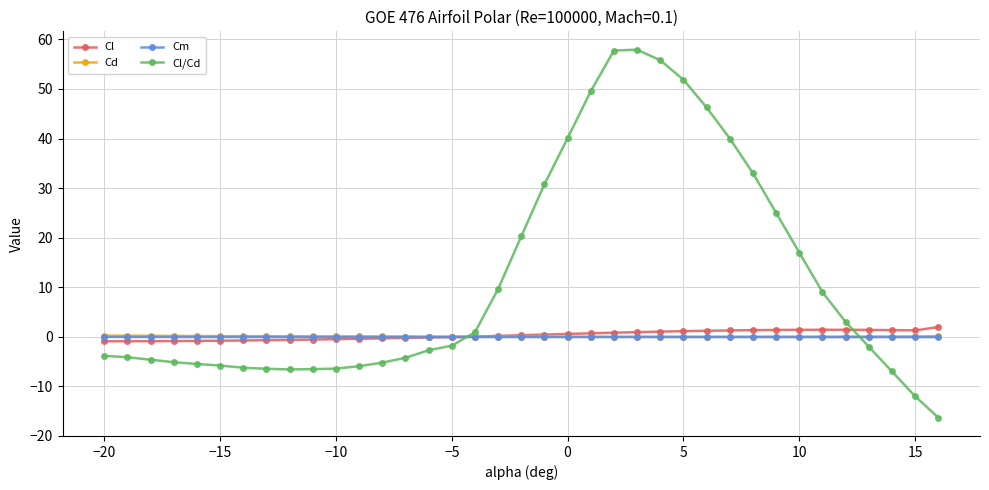

Which series has the largest range (max minus min)?

Cl/Cd